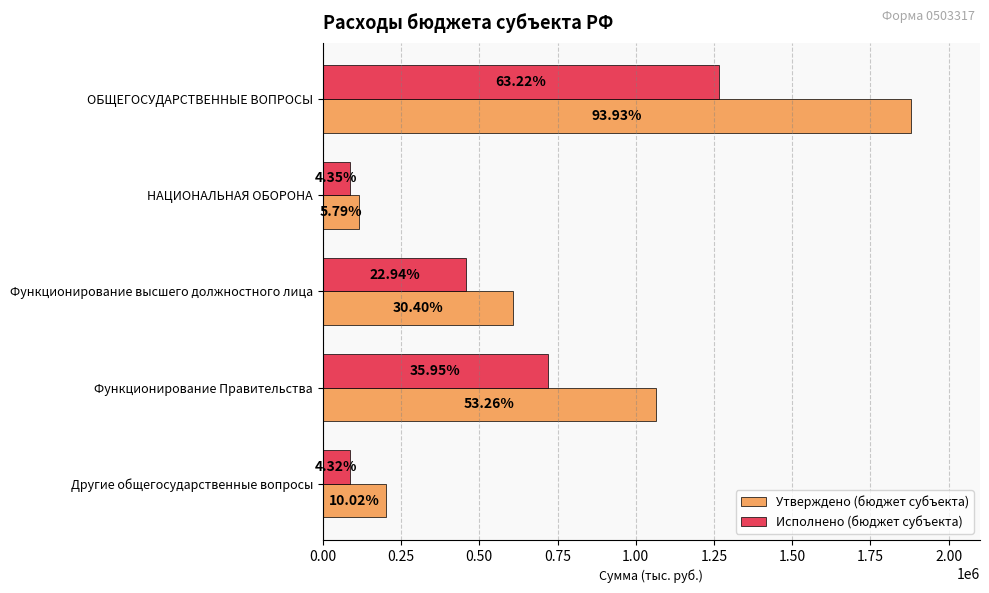

At how many categories does at least one series exceed 137324?

4